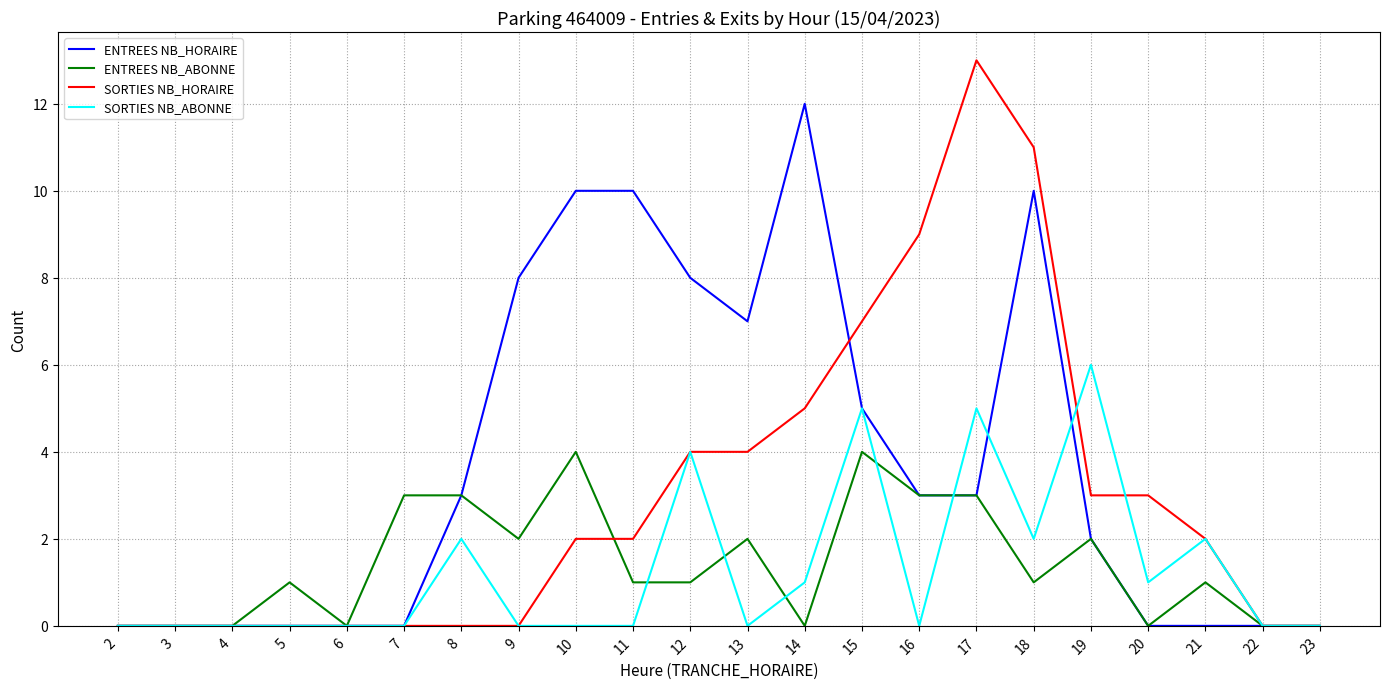

List the series in order of their peak value, highest first.

SORTIES NB_HORAIRE, ENTREES NB_HORAIRE, SORTIES NB_ABONNE, ENTREES NB_ABONNE